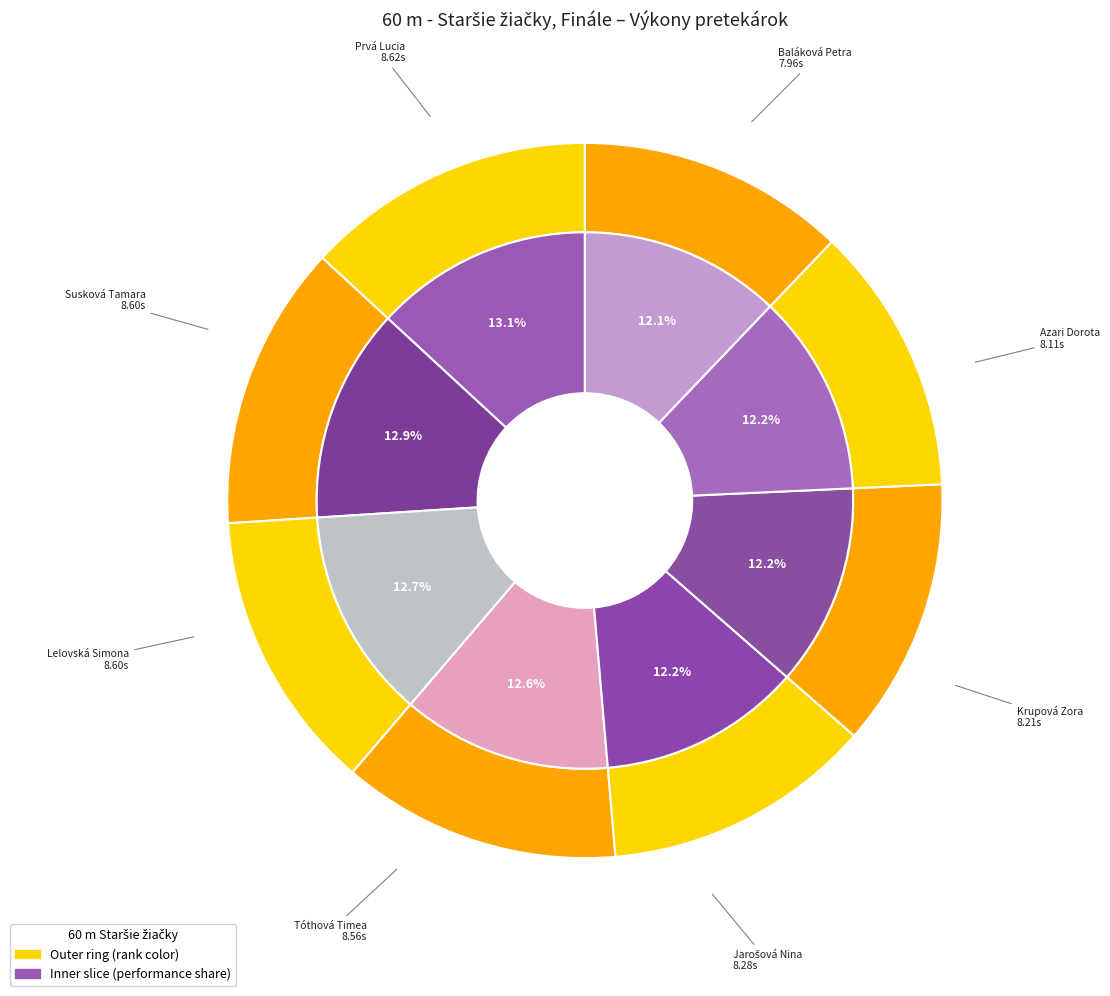

How many slices are in this pie chart?

8